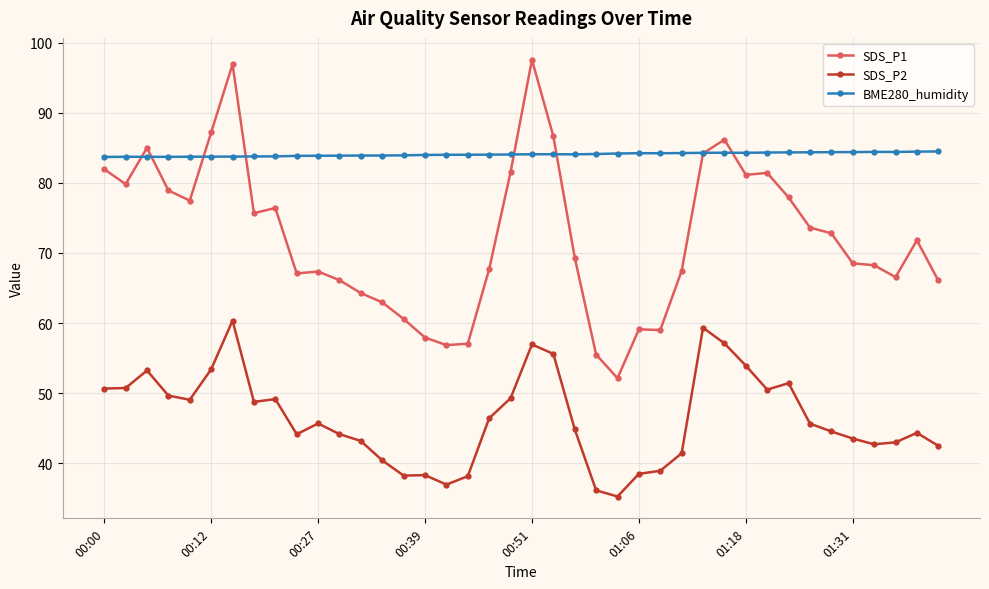

What is the average value of the SDS_P2 series?

46.4